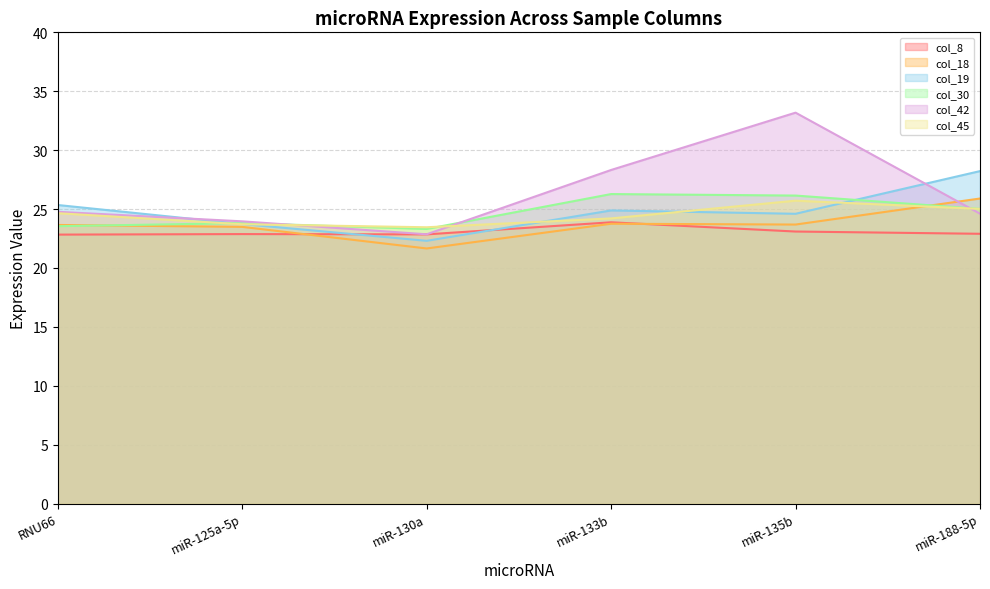

How many lines are shown in the chart?

6